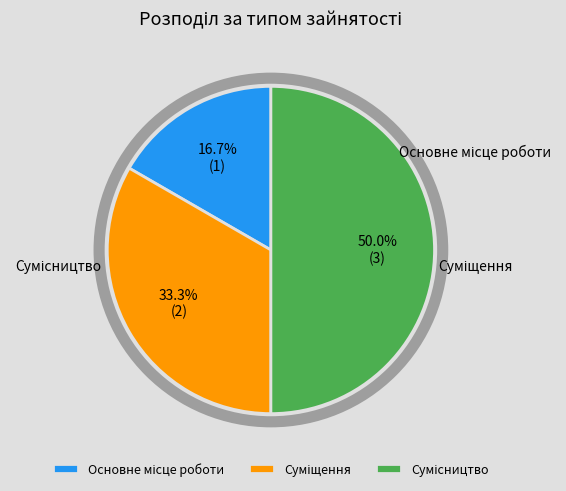

What is the change in value from Основне місце роботи to Сумісництво?

+2